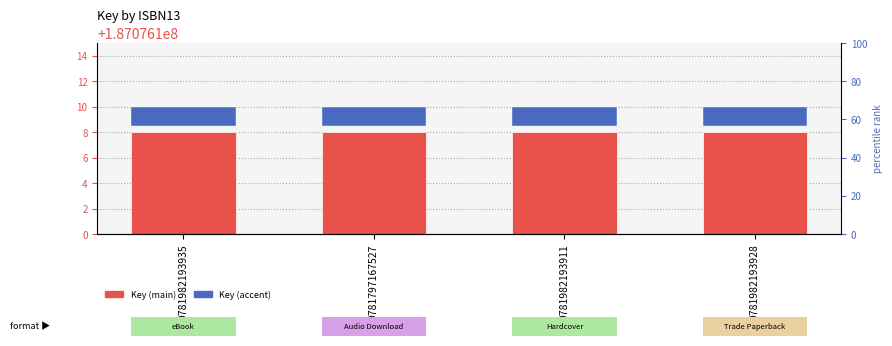

What is the sum of all Key (main) values?

748304432.0